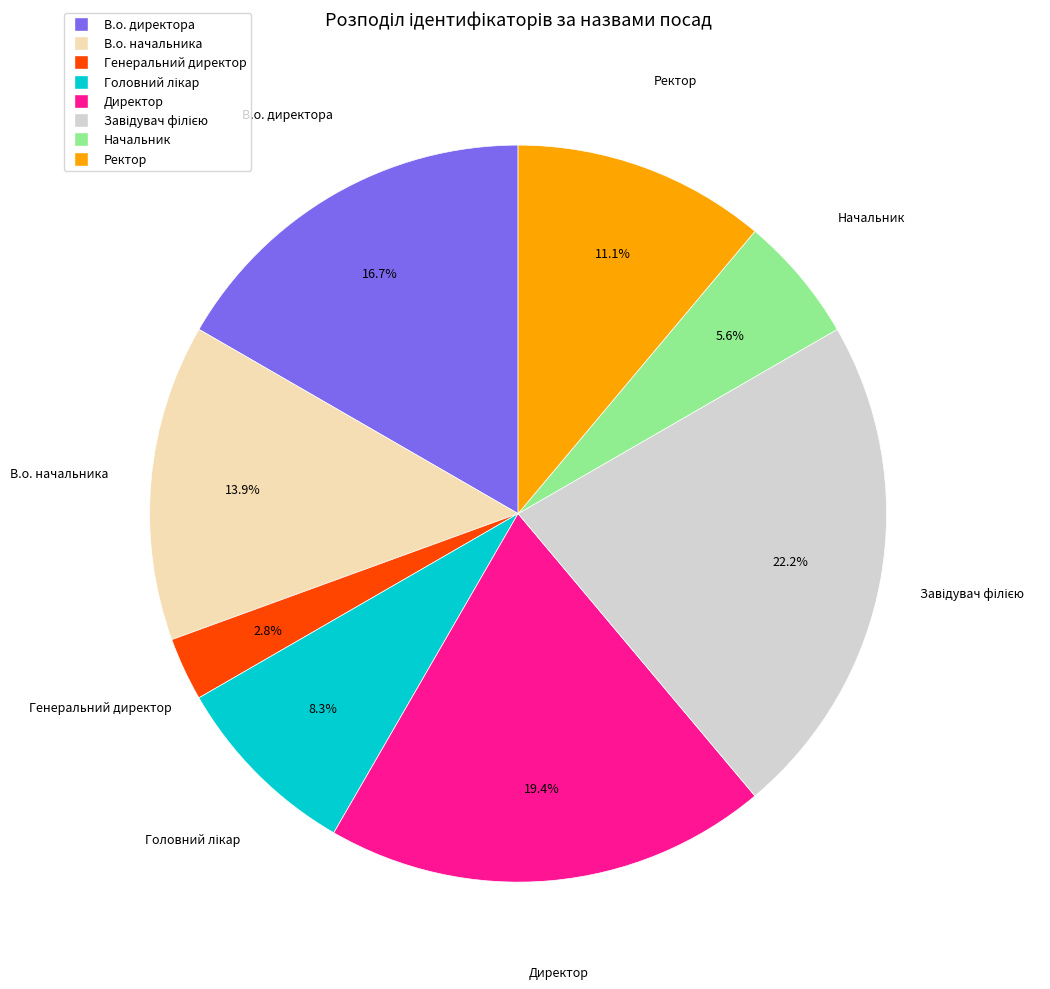

Approximately how many times larger is the value at В.о. начальника compared to Начальник?

2.5